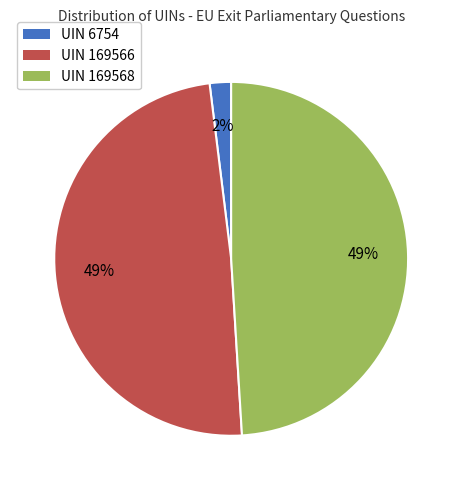

How many slices are in this pie chart?

3